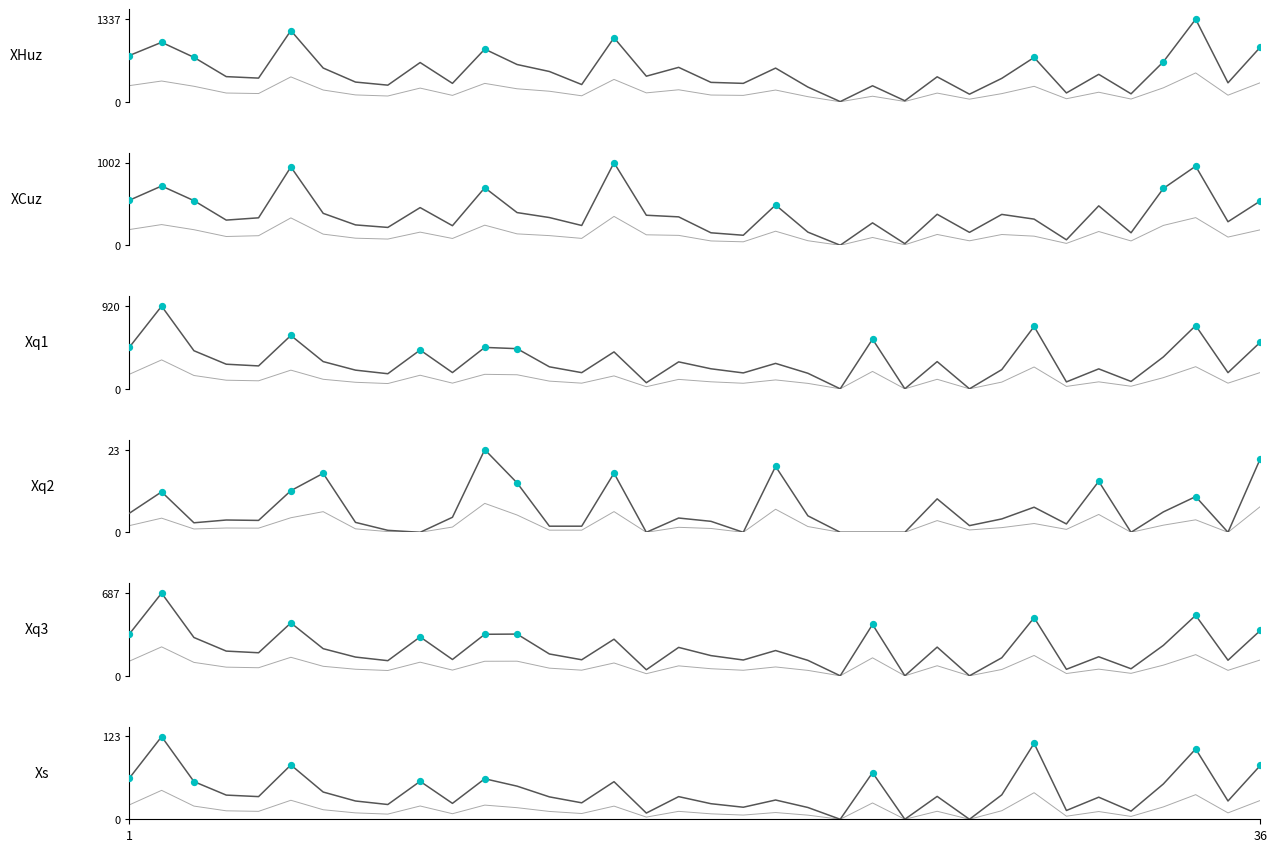

At how many categories does at least one series exceed 771?

6